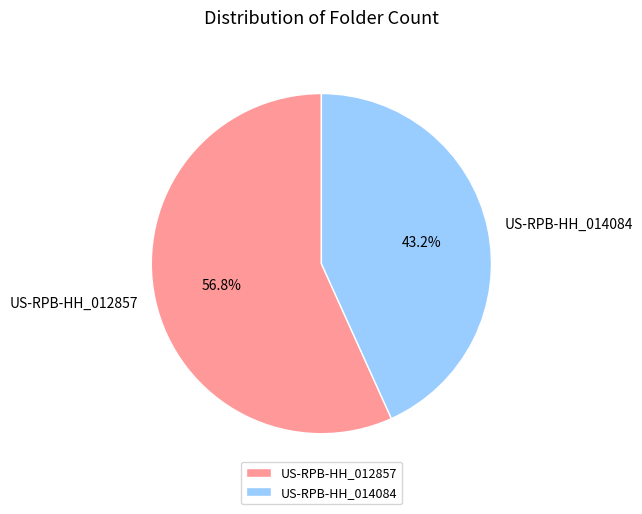

Between US-RPB-HH_014084 and US-RPB-HH_012857, which is larger?

US-RPB-HH_012857